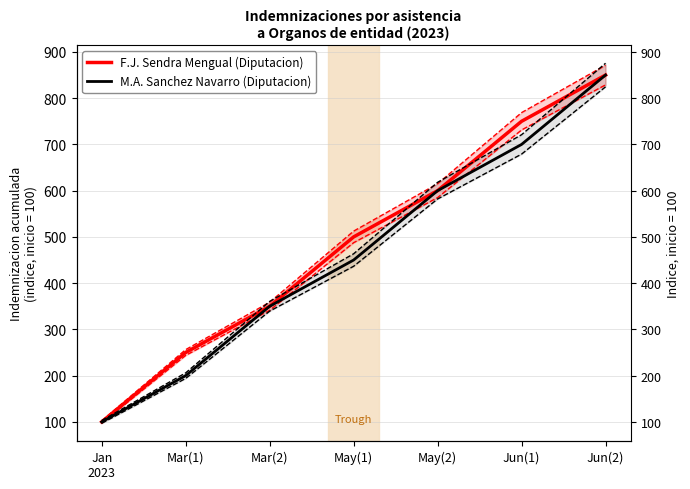

What is the total value across all series at Jun(2)?

1700